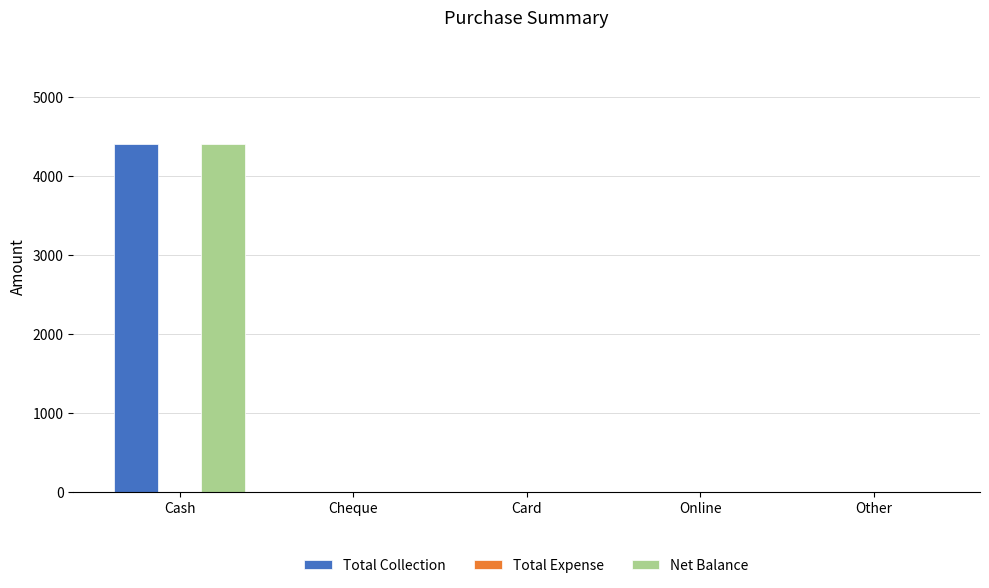

Reading left to right, transcribe all the data shown in this chart.

Total Collection: Cash=4400	Cheque=0	Card=0	Online=0	Other=0
Net Balance: Cash=4400	Cheque=0	Card=0	Online=0	Other=0